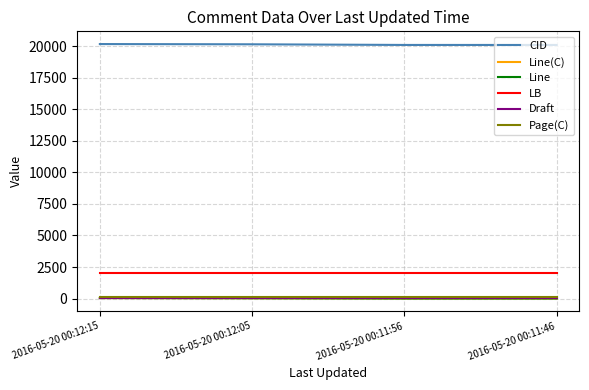

True or false: LB and Draft intersect in this chart.

False